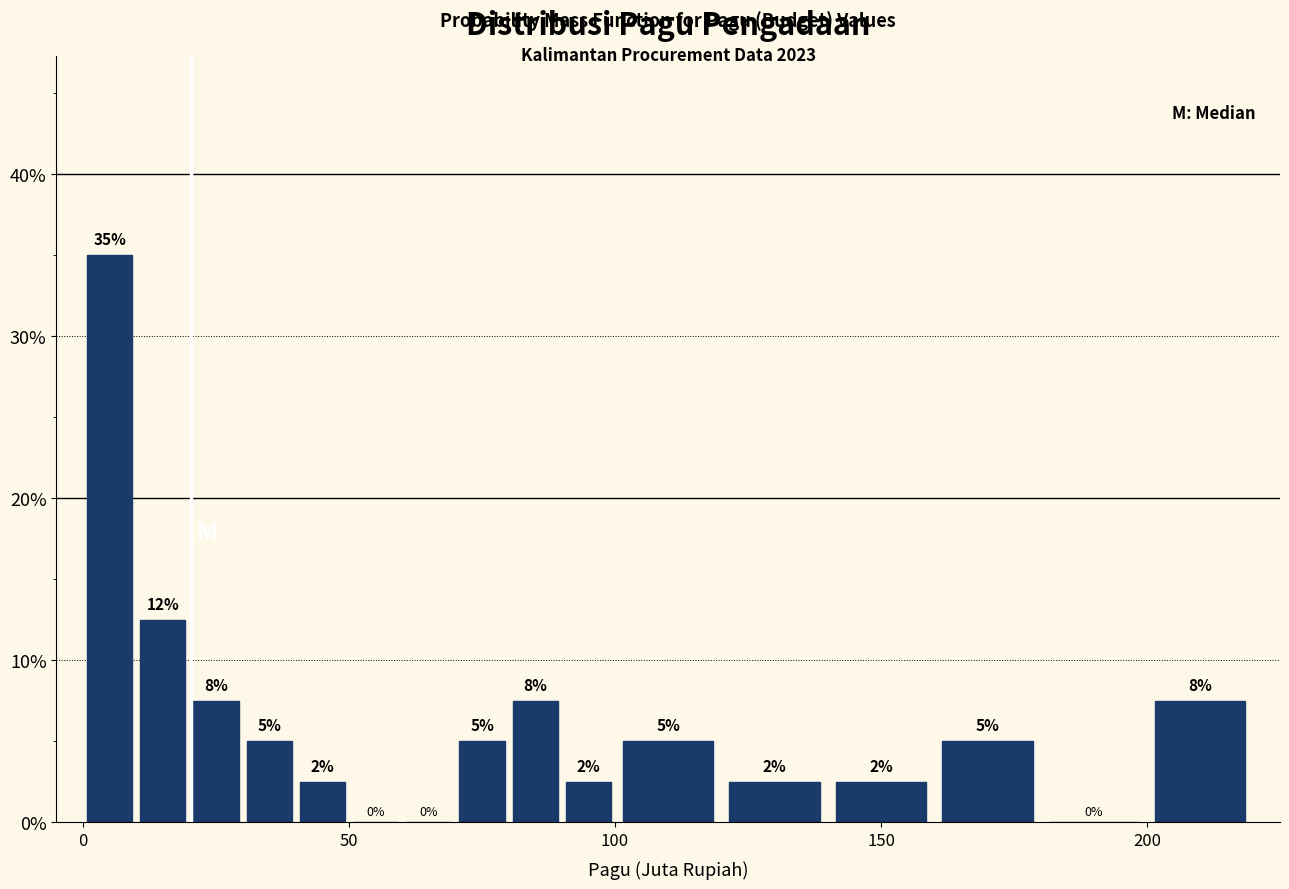

Around what value on the x-axis is the tallest bar? Give the approximate position of its centre, as read against the axis.

5